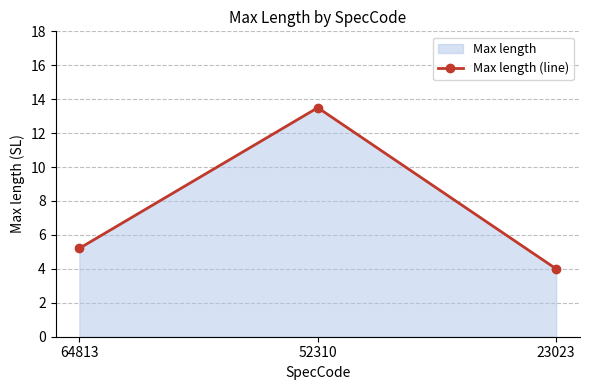

Which label corresponds to the largest value in the chart?

52310